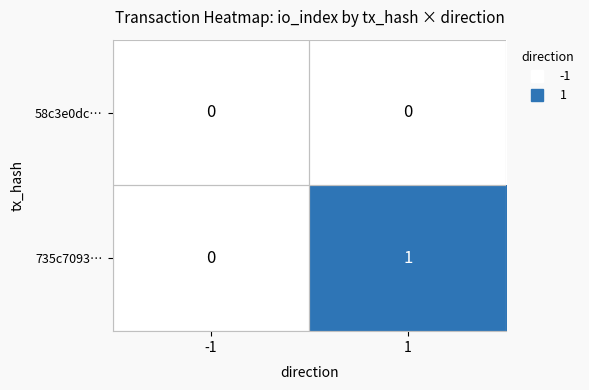

Rank the series by their maximum value, from lowest to highest.

58c3e0dc…, 735c7093…